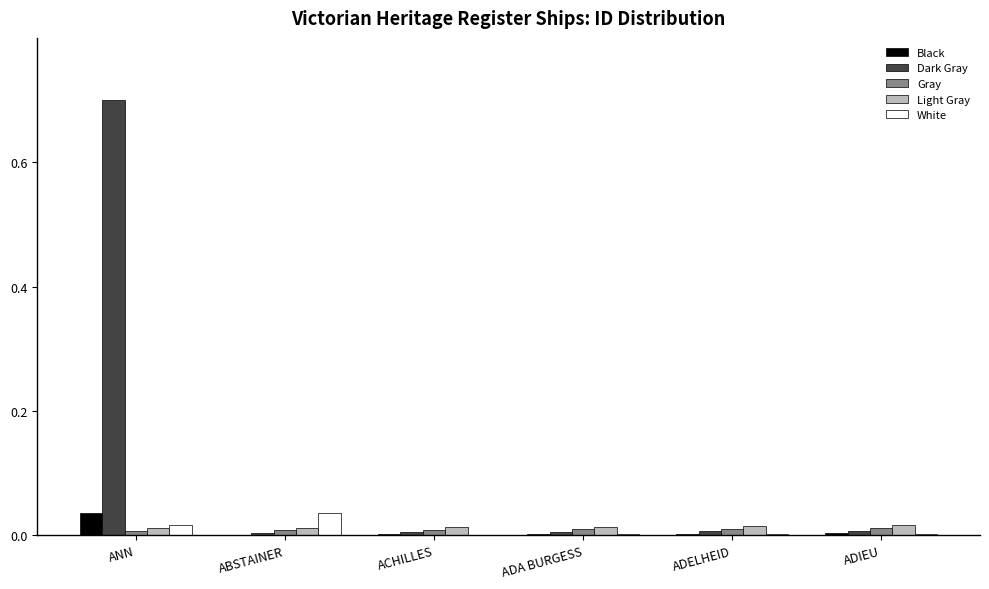

Which series has the largest range (max minus min)?

Dark Gray